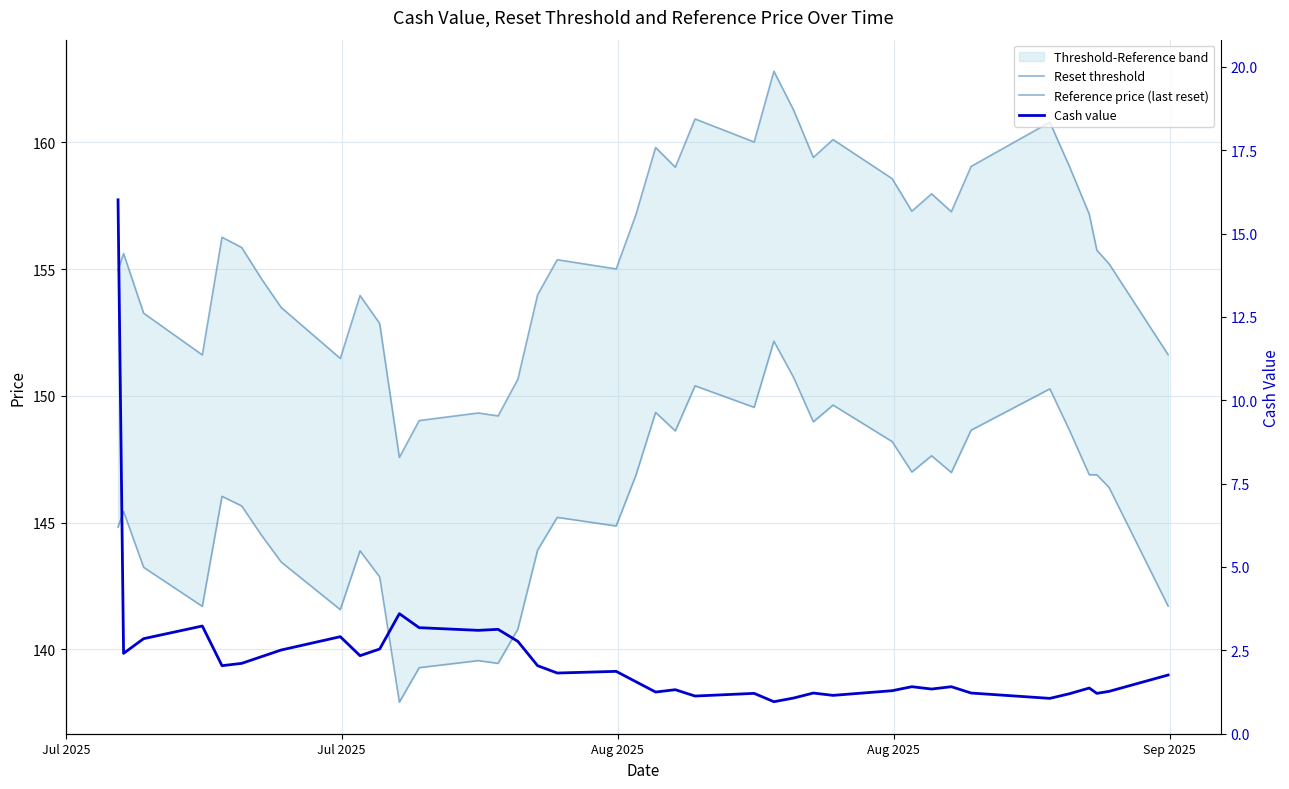

How many interior local peaks does the Reset threshold series have?

11